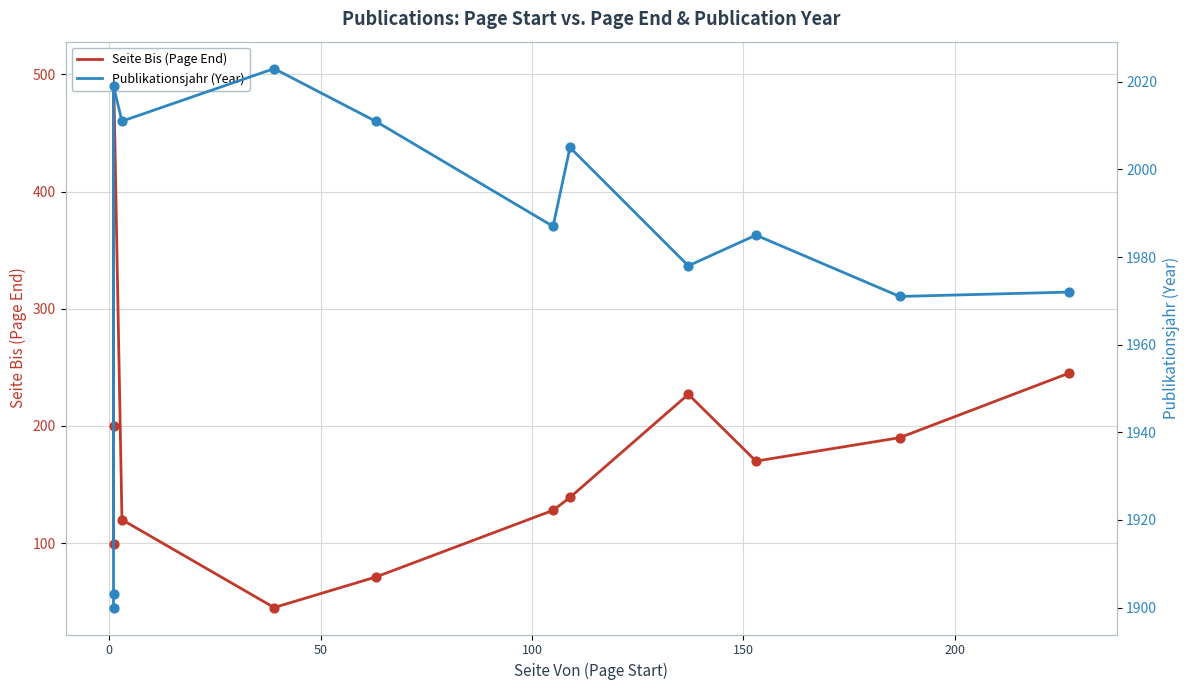

What are all the series names shown in the legend?

Seite Bis (Page End), Publikationsjahr (Year)